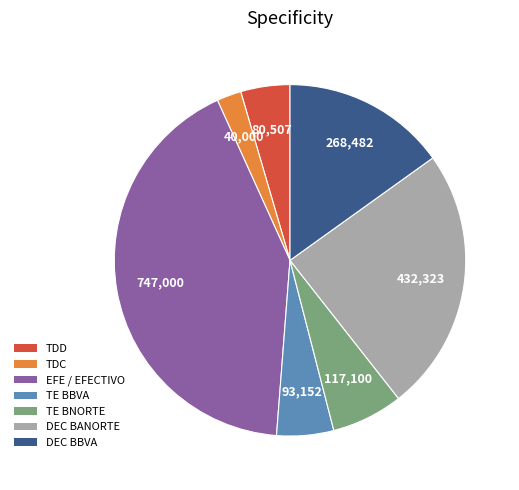

Is there a majority slice in this chart?

No